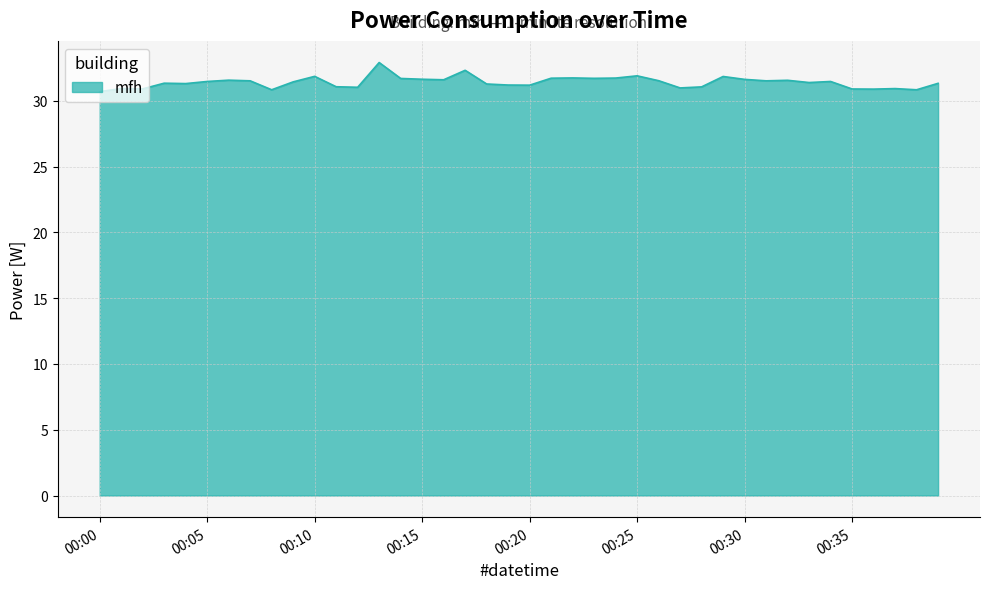

What is the greatest value displayed?

32.9